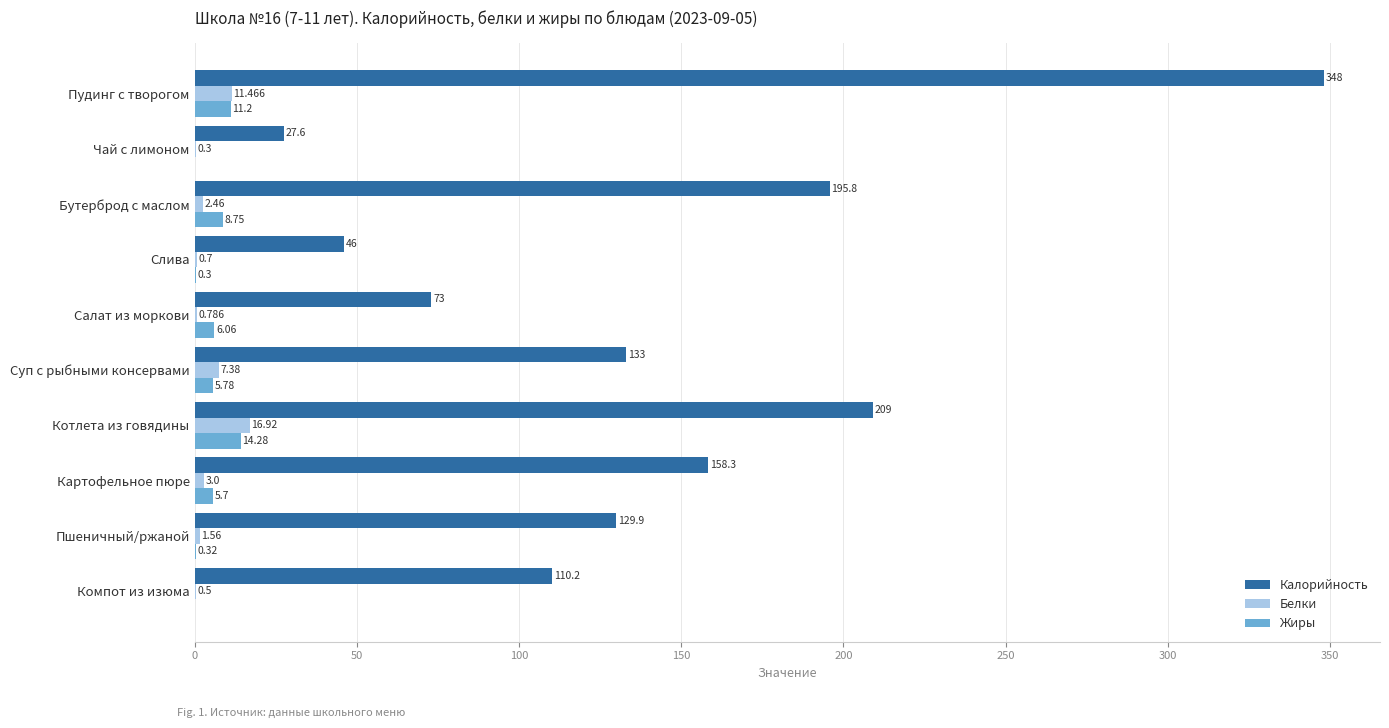

Is the value of Белки at Картофельное пюре greater than the value of Калорийность at Слива?

No